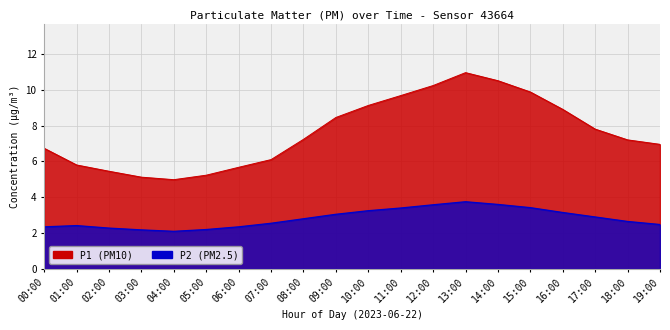

True or false: P1 and P2 intersect in this chart.

False